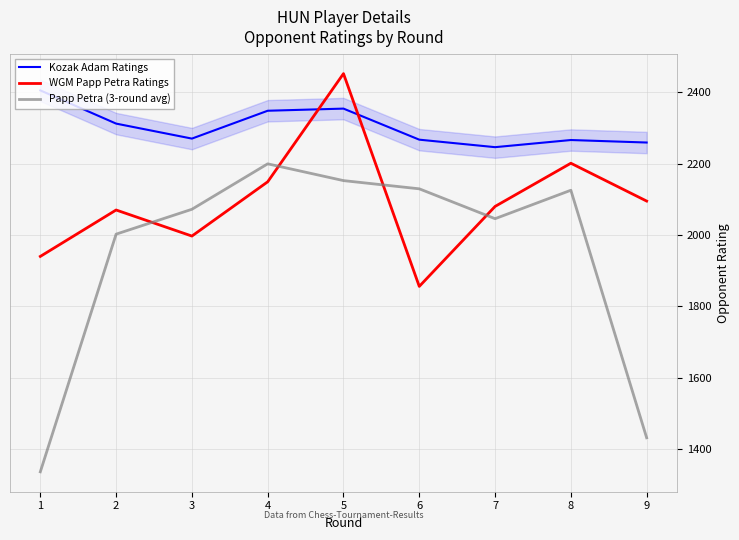

True or false: Papp Petra (3-round avg) and WGM Papp Petra Ratings intersect in this chart.

True